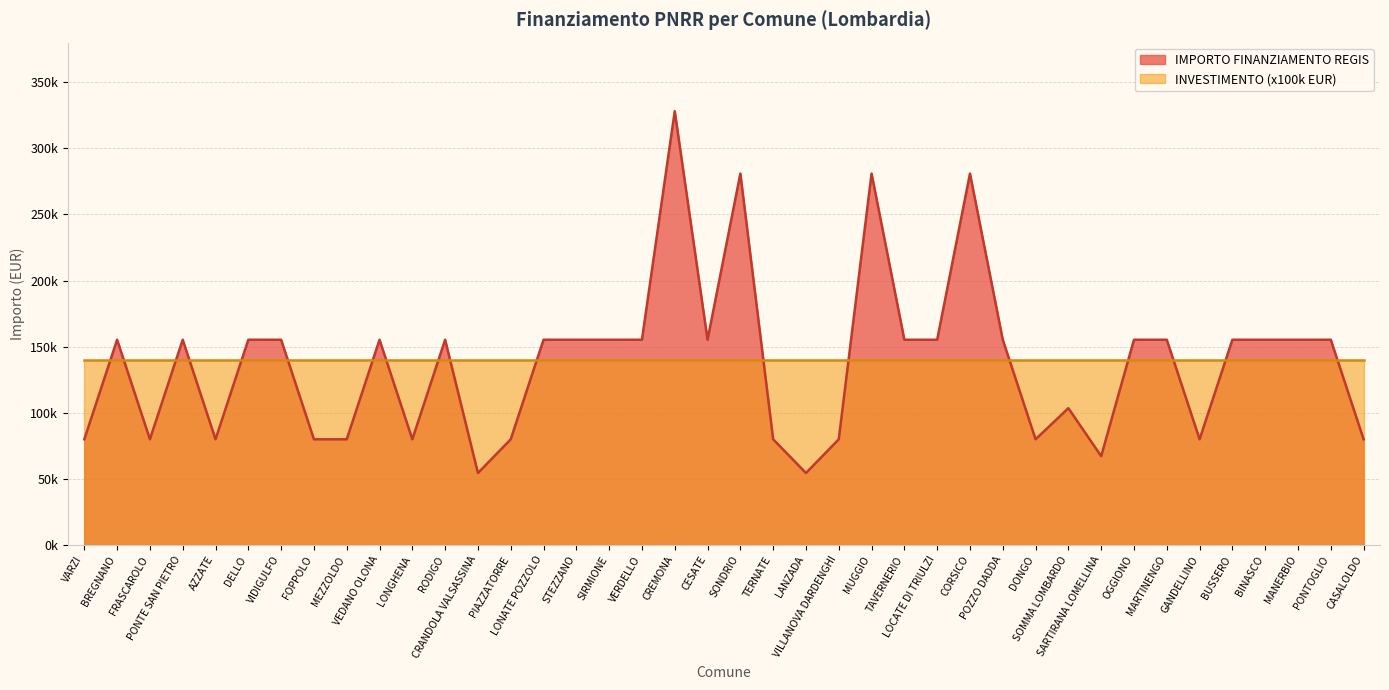

What is the sum of all values?

5514135